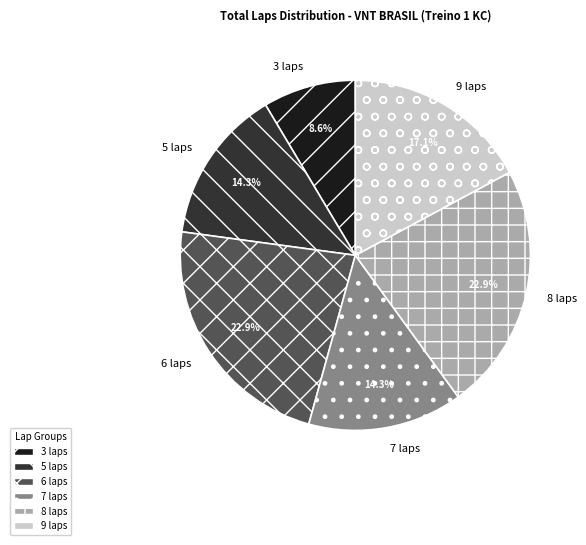

Count the number of slices in the pie.

6